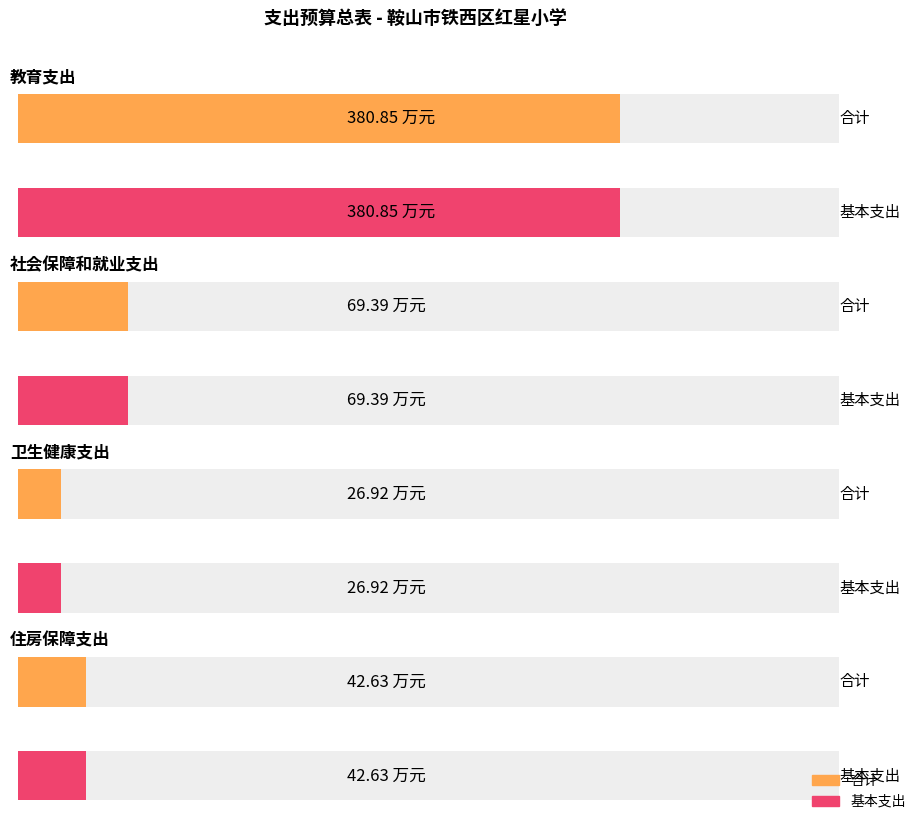

Reading left to right, extract all data points from this chart.

合计: 380.9	69.4	26.9	42.6
基本支出: 380.9	69.4	26.9	42.6